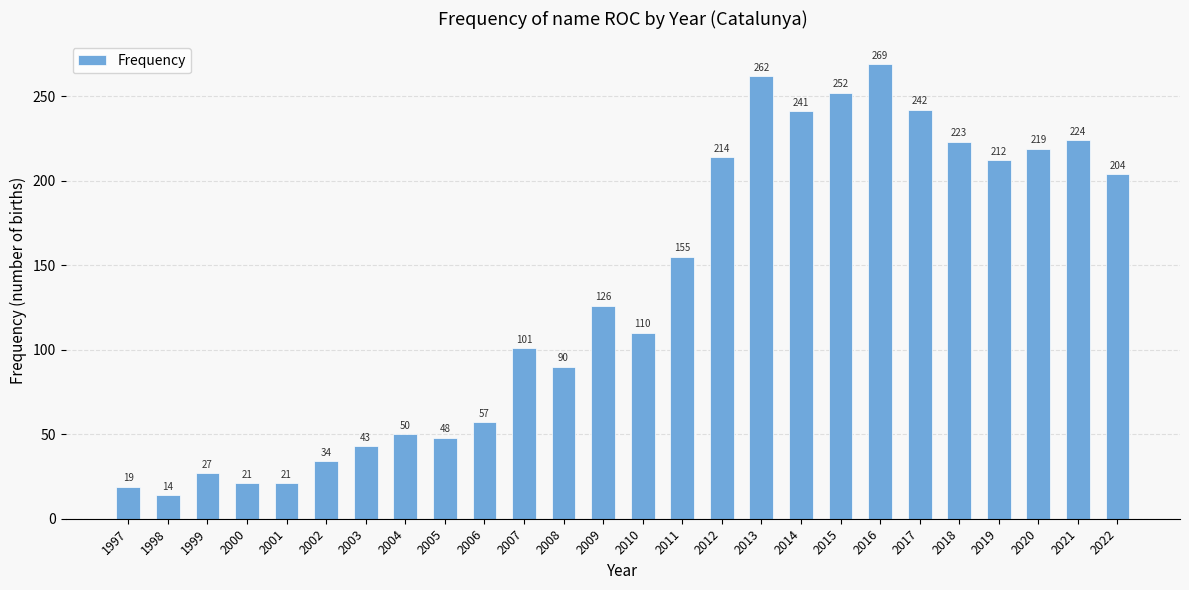

Which has a higher value, 2013 or 2009?

2013